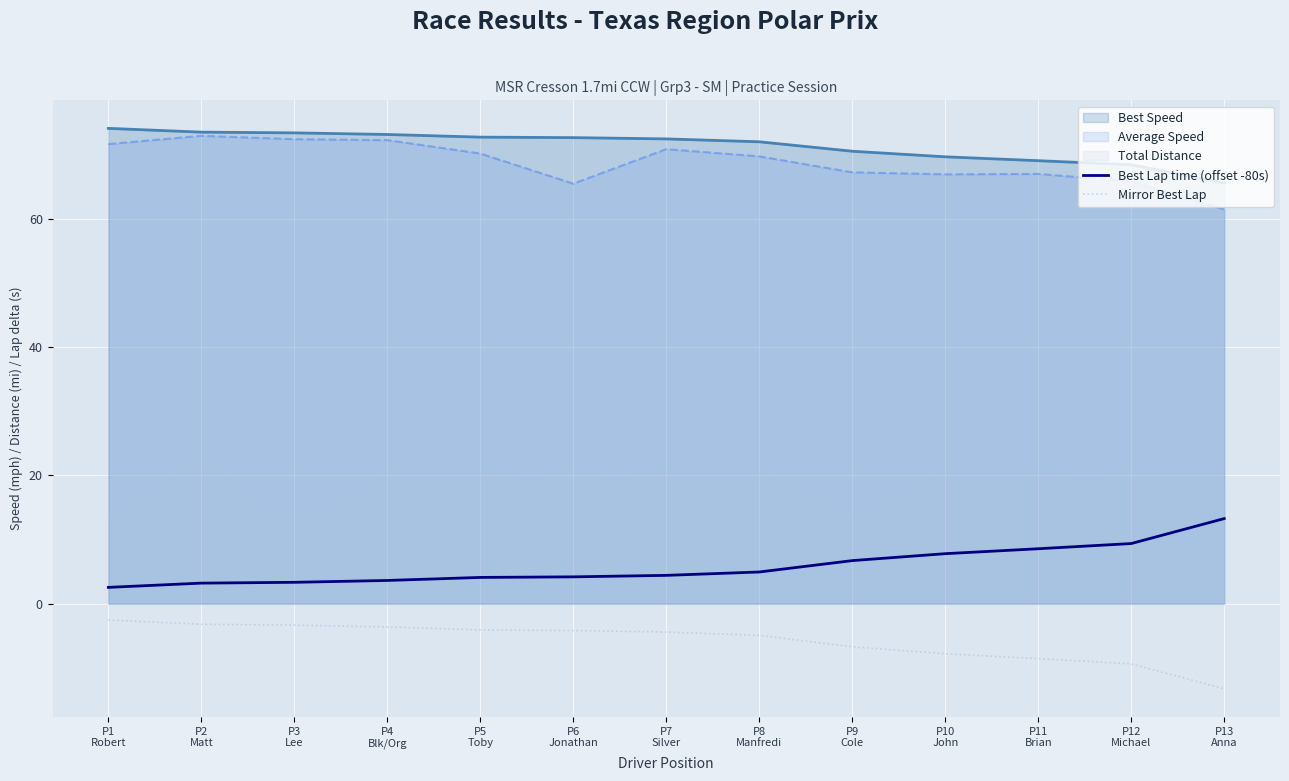

What is the lowest value of the Best Lap time (offset -80s) series?

2.5